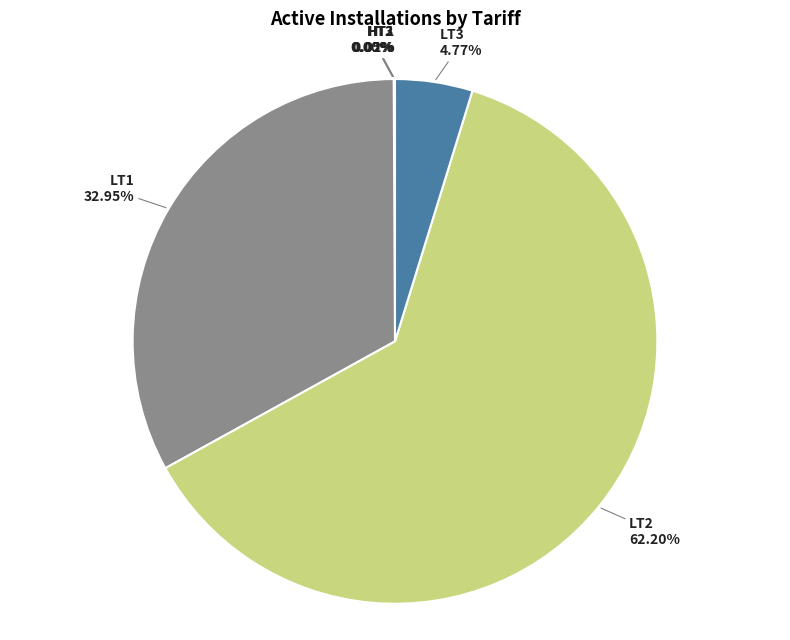

To the nearest percent, what is the difference between the largest and smallest slice percentages?

62%